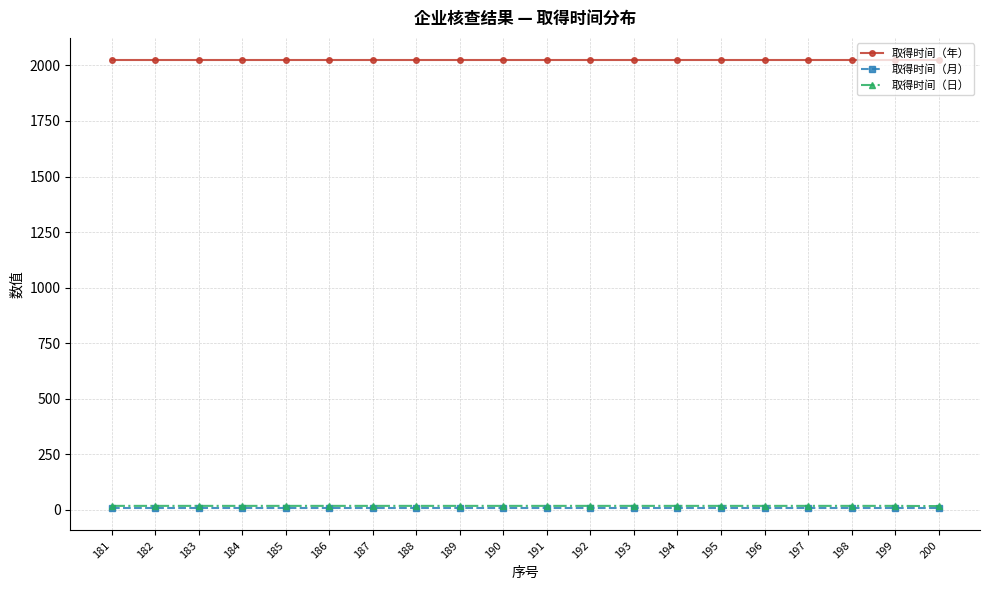

True or false: 取得时间（月） has a value of 8 at 190.

True